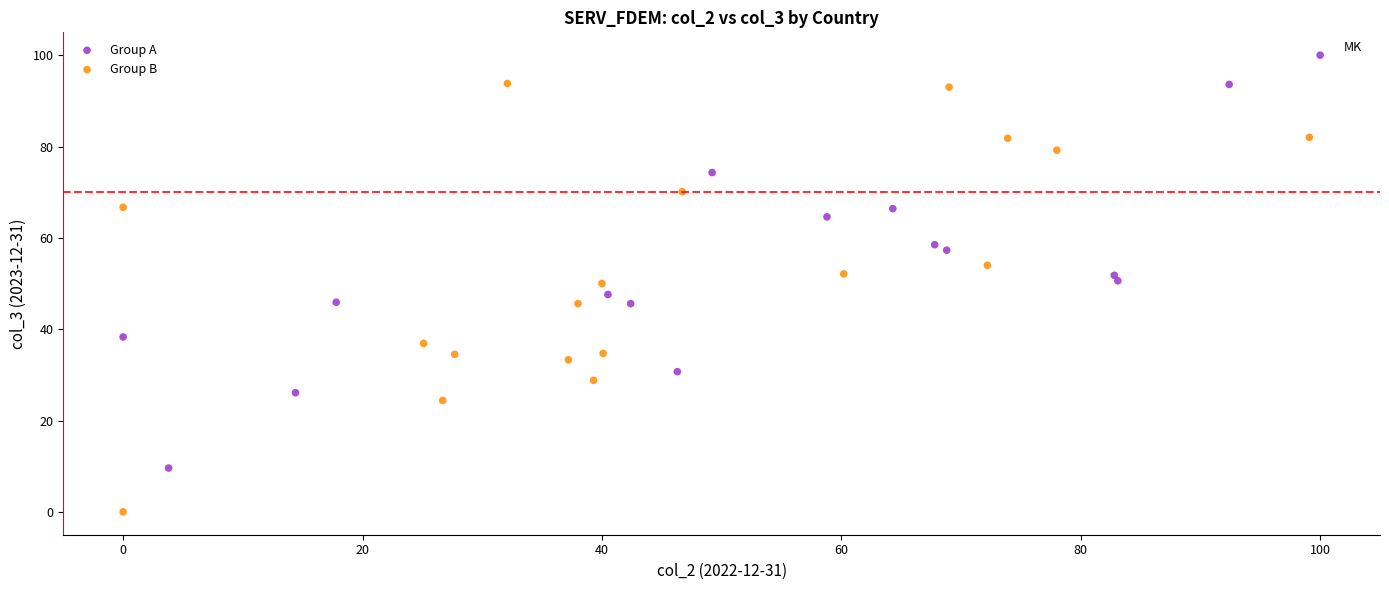

Which series reaches the minimum Y coordinate?

Group B